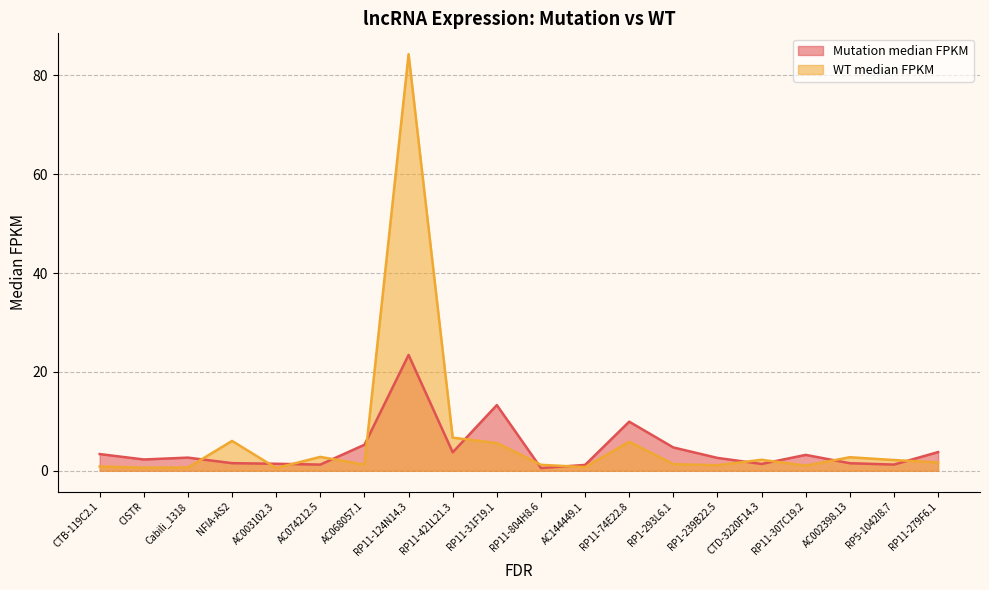

What position from the left is RP11-31F19.1?

10